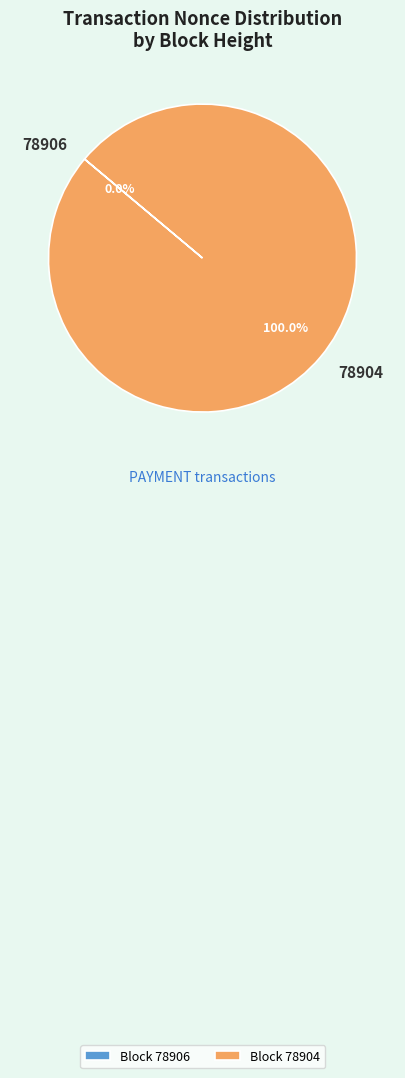

Is there any slice that represents more than half of the pie?

Yes